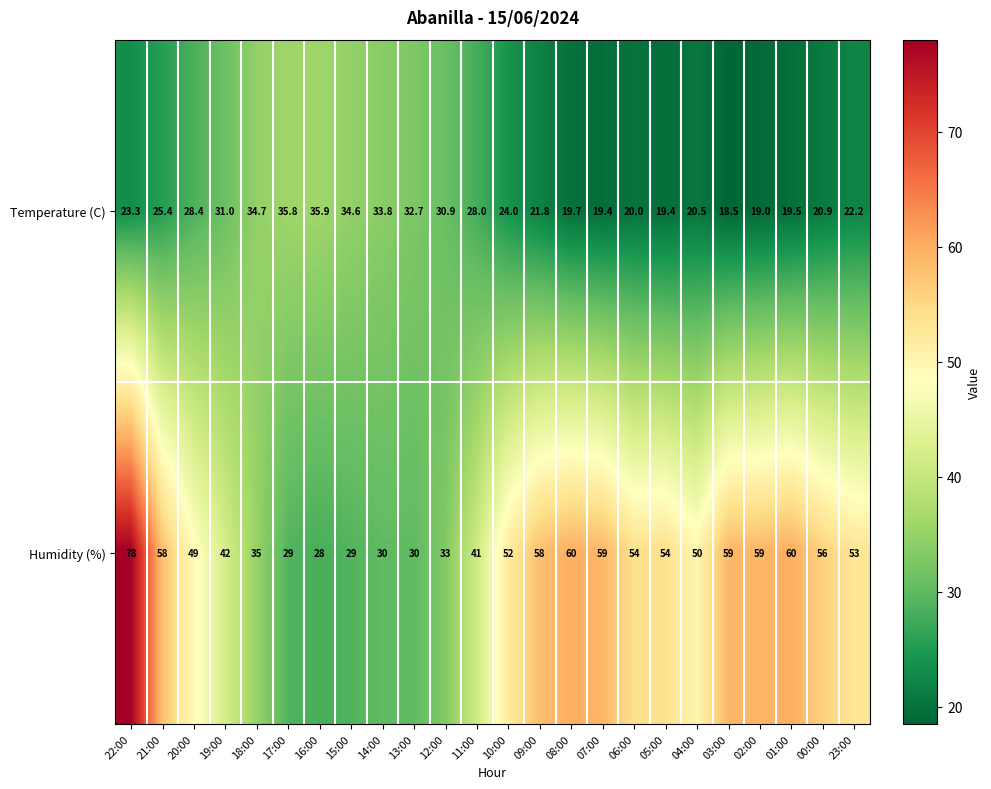

At how many categories does at least one series exceed 31?

24